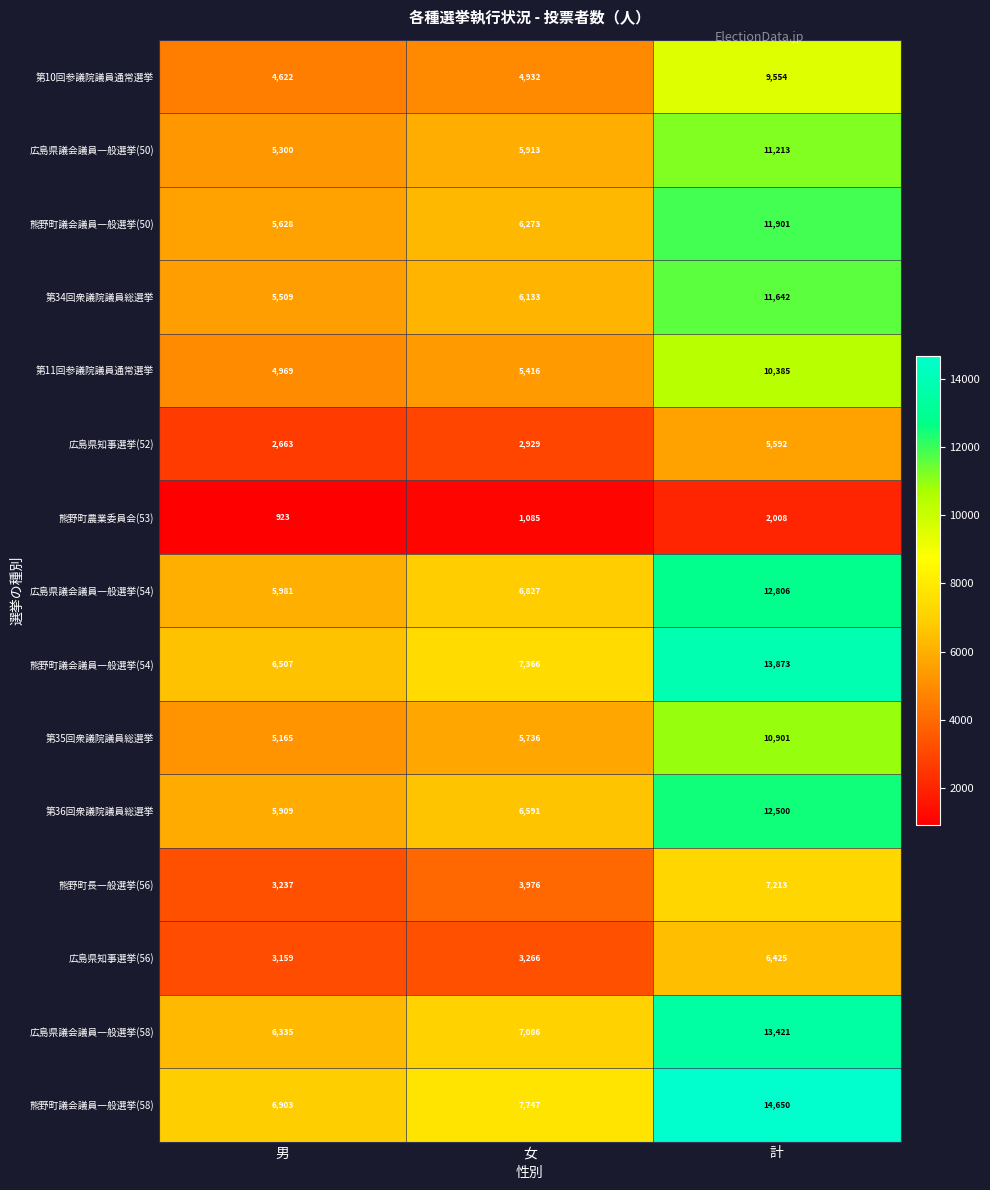

Is it true that 熊野町長一般選挙(56) equals 3976 at 女?

True